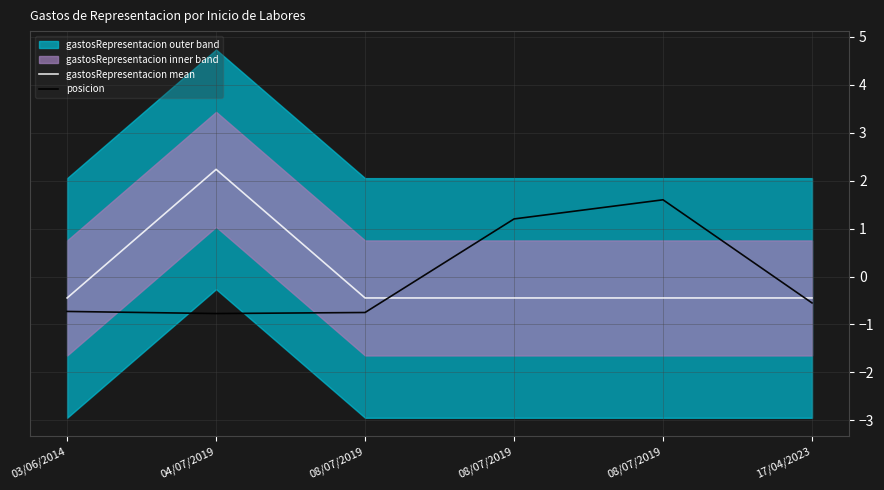

Rank the categories by posicion value from highest to lowest.

08/07/2019, 08/07/2019, 17/04/2023, 03/06/2014, 08/07/2019, 04/07/2019